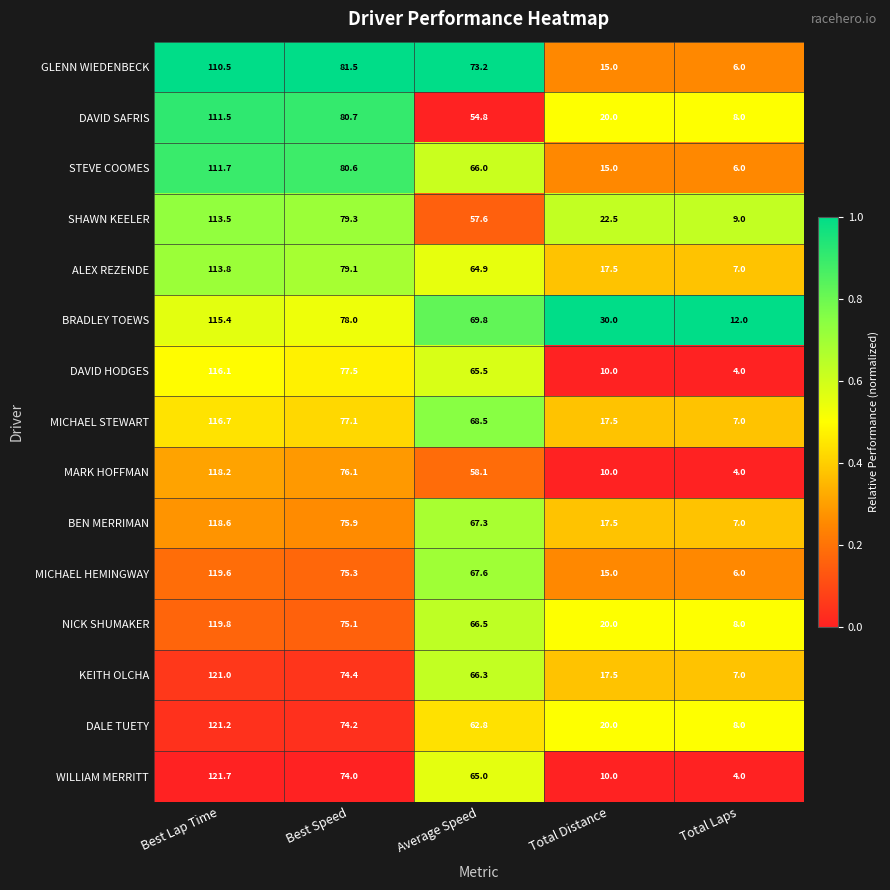

How many distinct data groups are displayed?

15